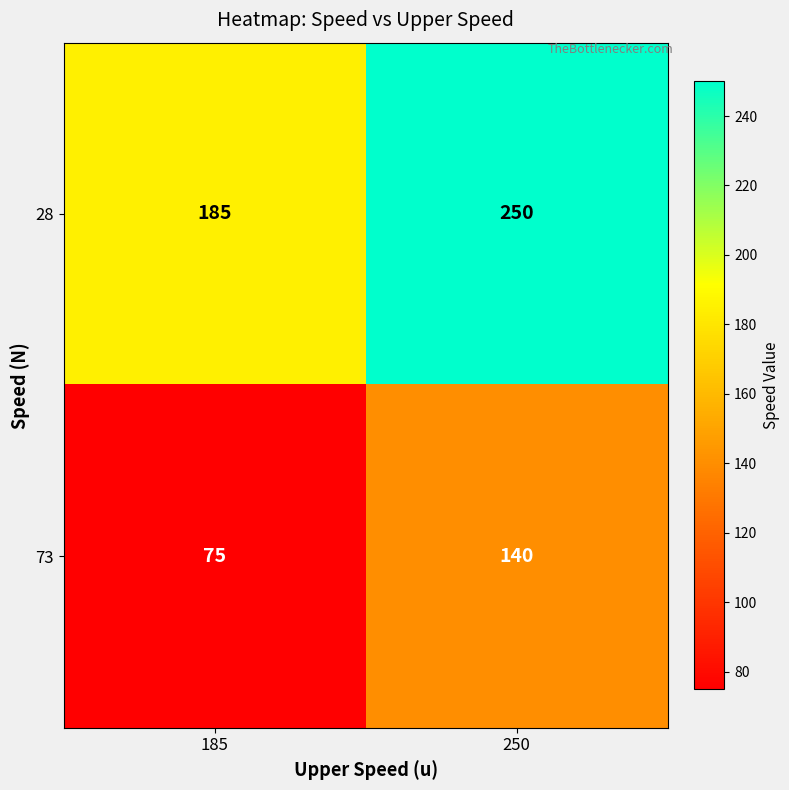

What is the sum of all 73 values?

215